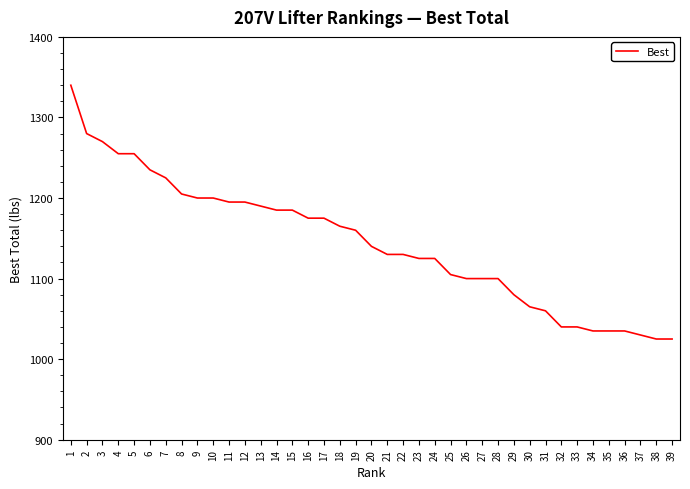

Between 3 and 35, which is larger?

3